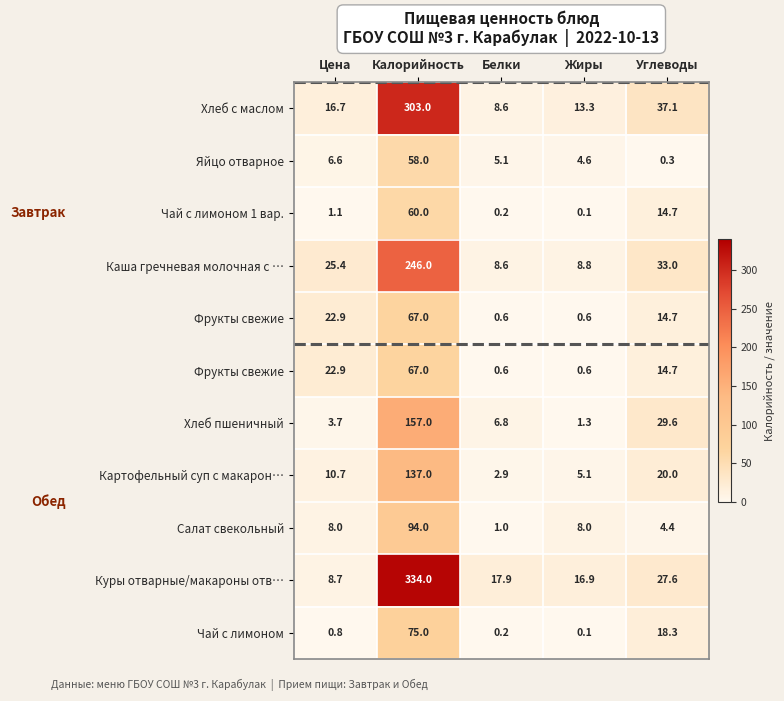

Count the number of data series in this chart.

11